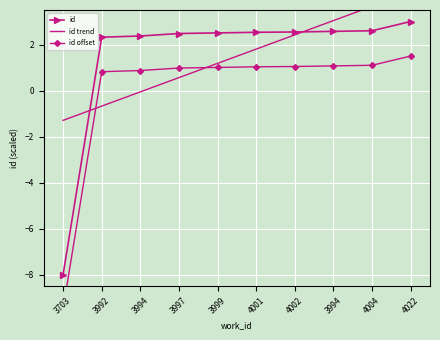

How many categories are shown in the chart?

10